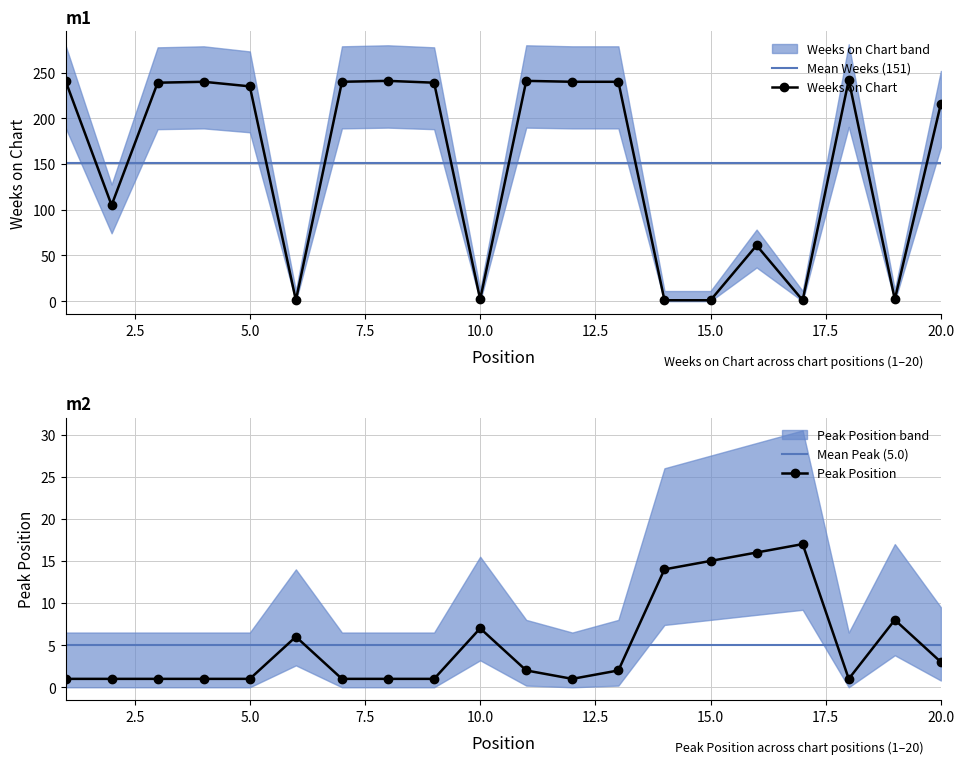

Is the value of Weeks on Chart at 15 greater than the value of Peak Position at 4?

No